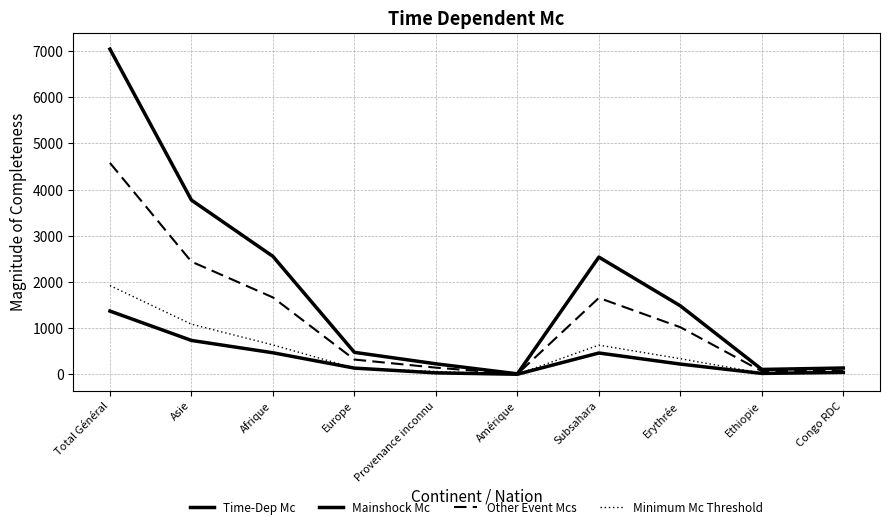

Where does the Mainshock Mc series first go above 1483?

Total Général